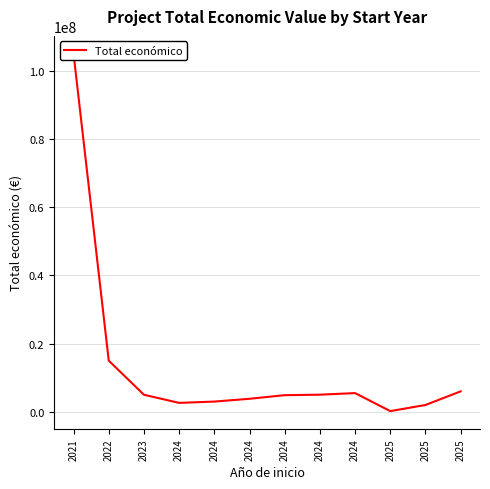

Where is the data nearest to the value 52603320?

2022